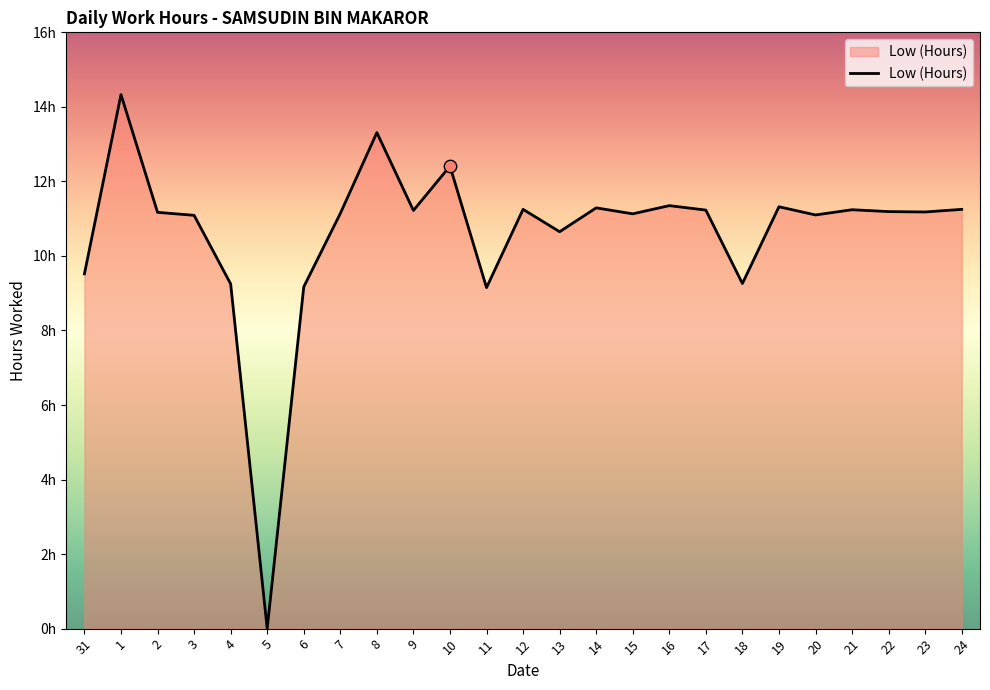

What is the ratio of the value at 20 to the value at 8?

0.8